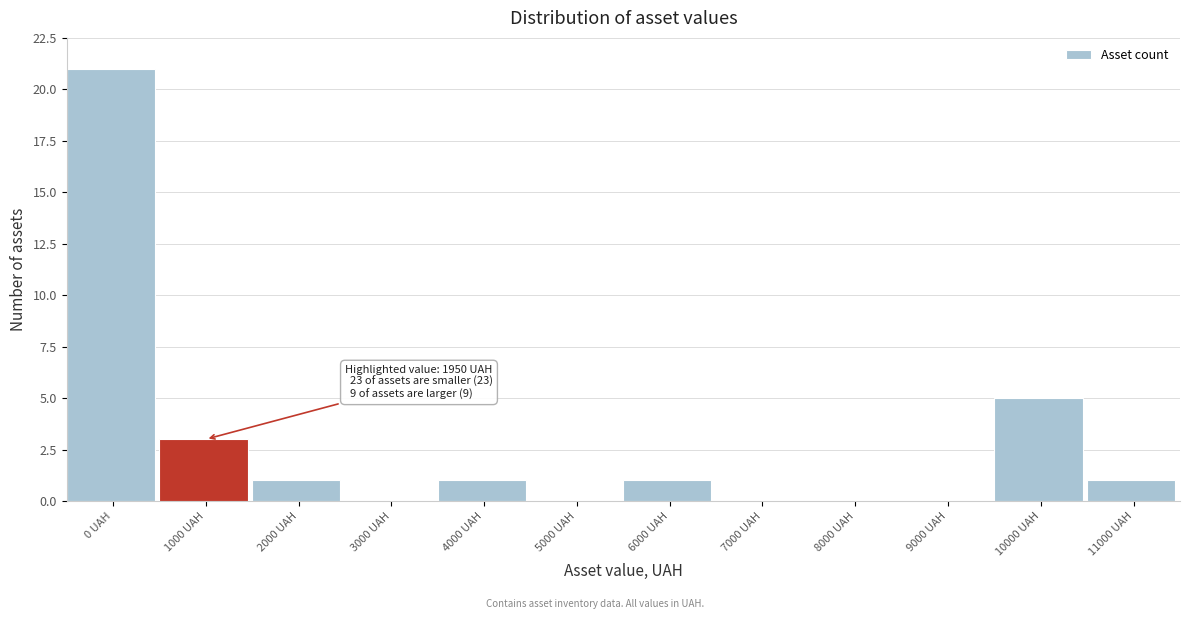

Reading left to right, what are all the values shown in this chart?

0 UAH=21	1000 UAH=3	2000 UAH=1	3000 UAH=0	4000 UAH=1	5000 UAH=0	6000 UAH=1	7000 UAH=0	8000 UAH=0	9000 UAH=0	10000 UAH=5	11000 UAH=1